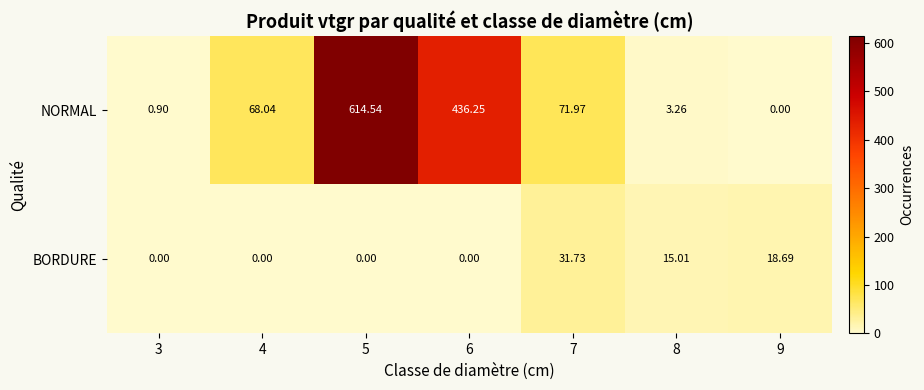

Which series changed the most between 4 and 8?

NORMAL